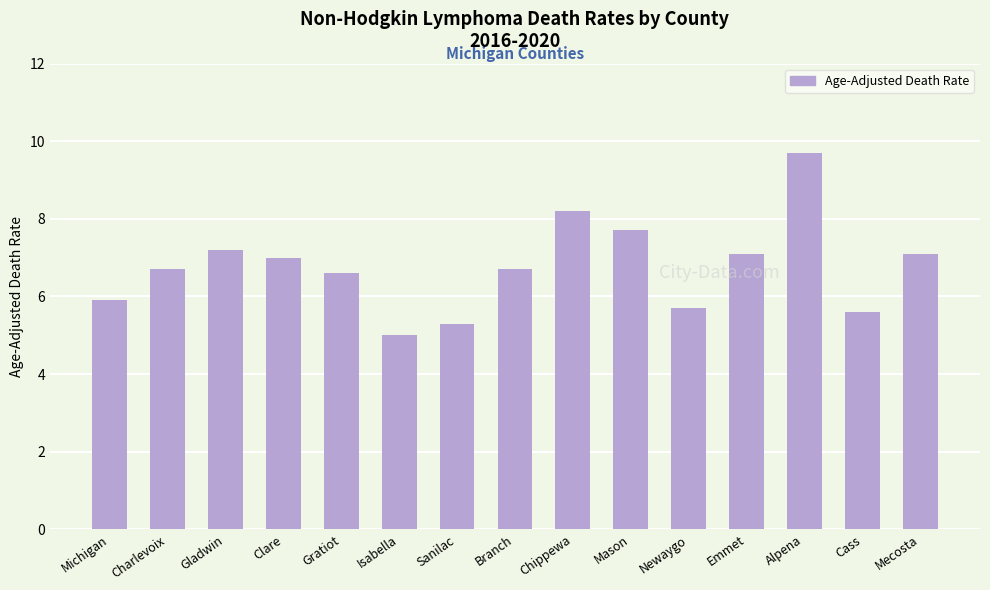

What is the change in value from Gladwin to Isabella?

-2.2